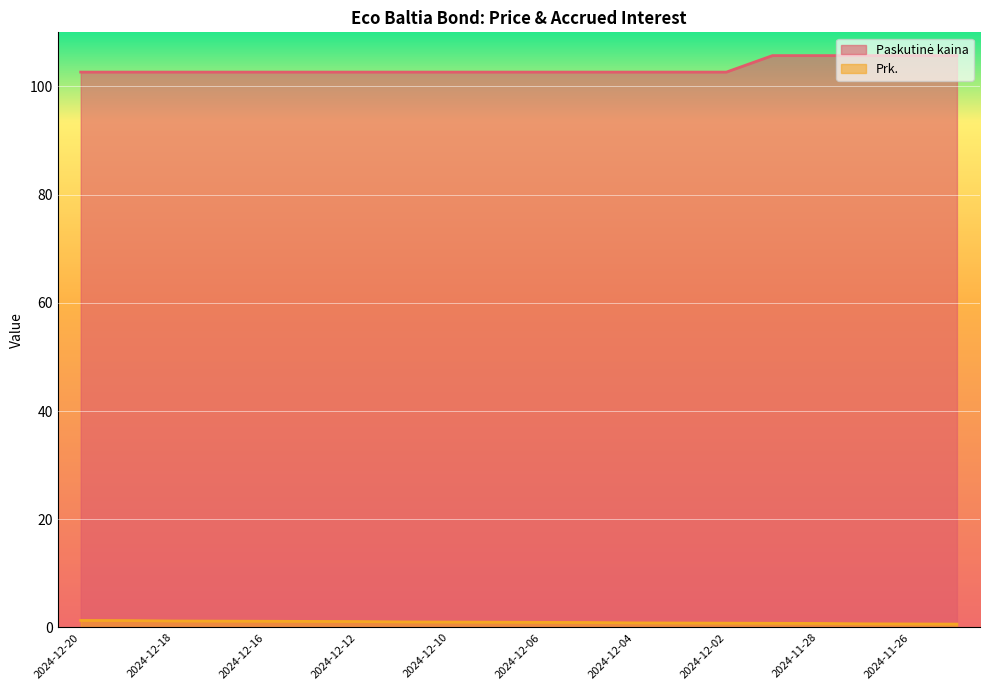

Reading left to right, transcribe all the data shown in this chart.

Paskutinė kaina: 2024-12-20=102.7	2024-12-19=102.7	2024-12-18=102.7	2024-12-17=102.7	2024-12-16=102.7	2024-12-13=102.7	2024-12-12=102.7	2024-12-11=102.7	2024-12-10=102.7	2024-12-09=102.7	2024-12-06=102.7	2024-12-05=102.7	2024-12-04=102.7	2024-12-03=102.7	2024-12-02=102.7	2024-11-29=105.7	2024-11-28=105.7	2024-11-27=105.7	2024-11-26=105.7	2024-11-25=105.7
Prk.: 2024-12-20=1.3	2024-12-19=1.3	2024-12-18=1.2	2024-12-17=1.2	2024-12-16=1.1	2024-12-13=1.1	2024-12-12=1.1	2024-12-11=1.0	2024-12-10=1.0	2024-12-09=1.0	2024-12-06=0.9	2024-12-05=0.9	2024-12-04=0.8	2024-12-03=0.8	2024-12-02=0.8	2024-11-29=0.8	2024-11-28=0.8	2024-11-27=0.7	2024-11-26=0.7	2024-11-25=0.6